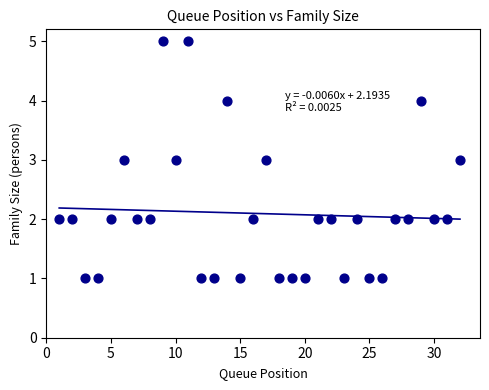

What is the range of X values (max minus min)?

31